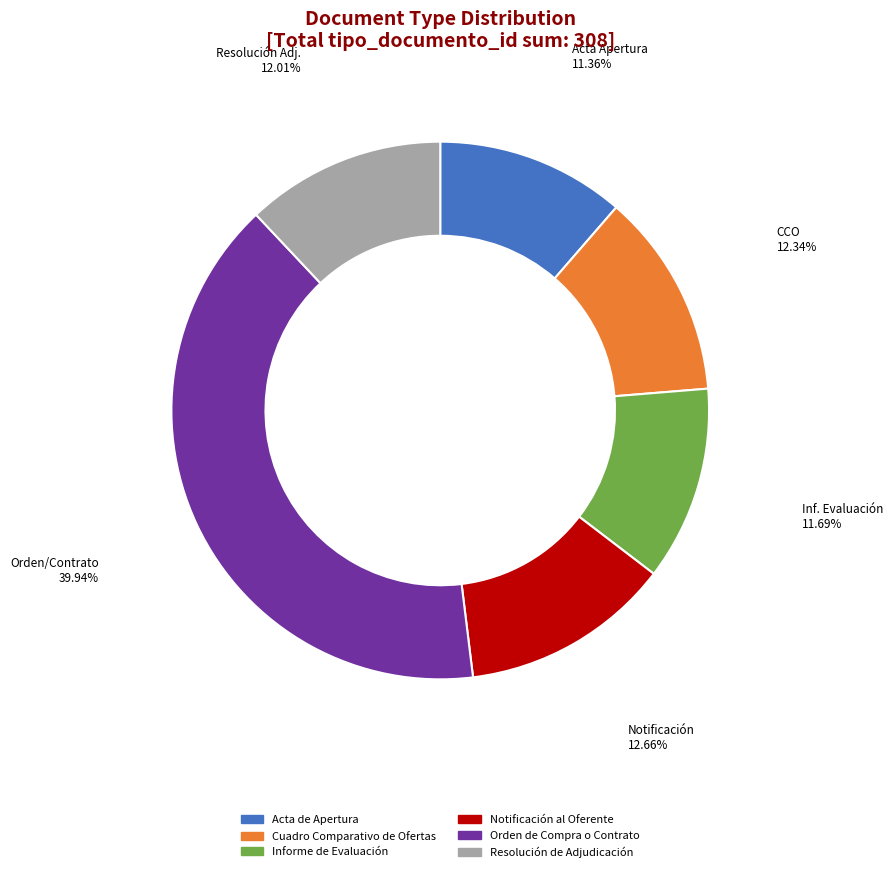

What is the ratio of the value at Notificación al Oferente to the value at Acta de Apertura?

1.1